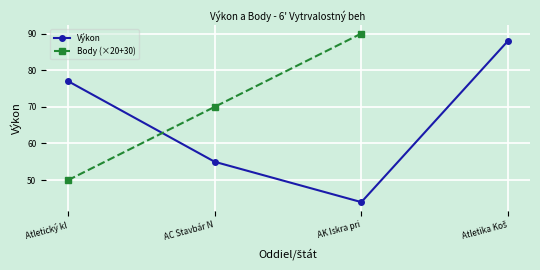

Is it true that Body (×20+30) equals 127.0 at AK Iskra pri?

False